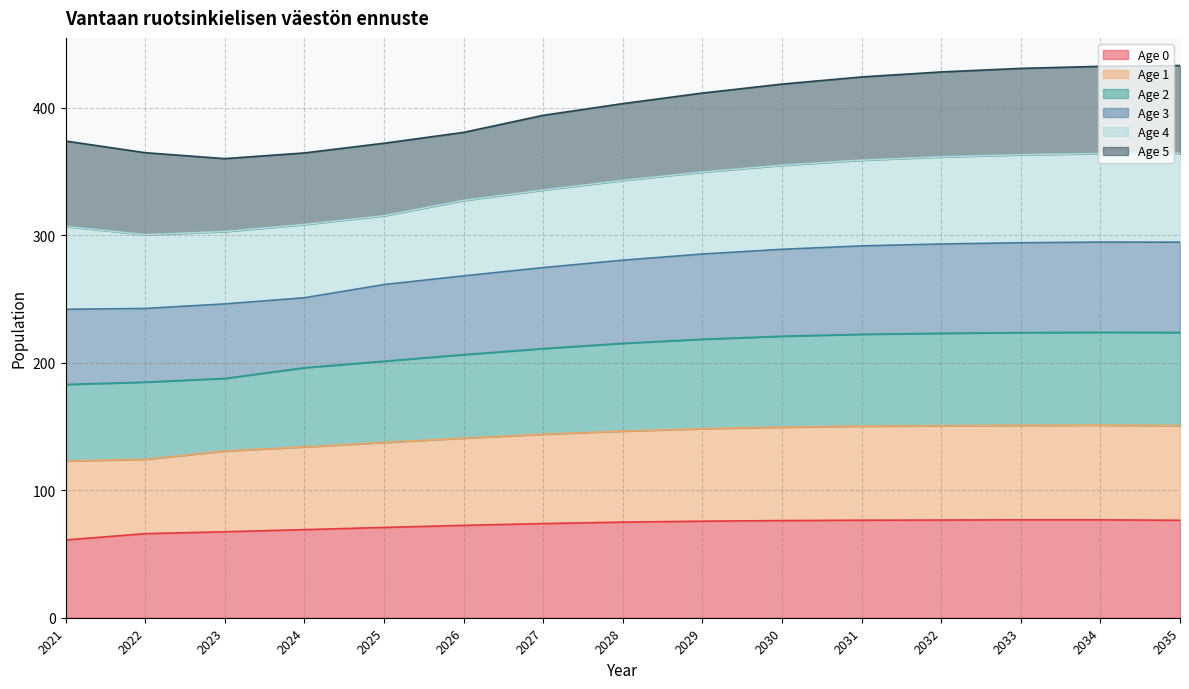

Between 2023 and 2024, which is larger?

2024